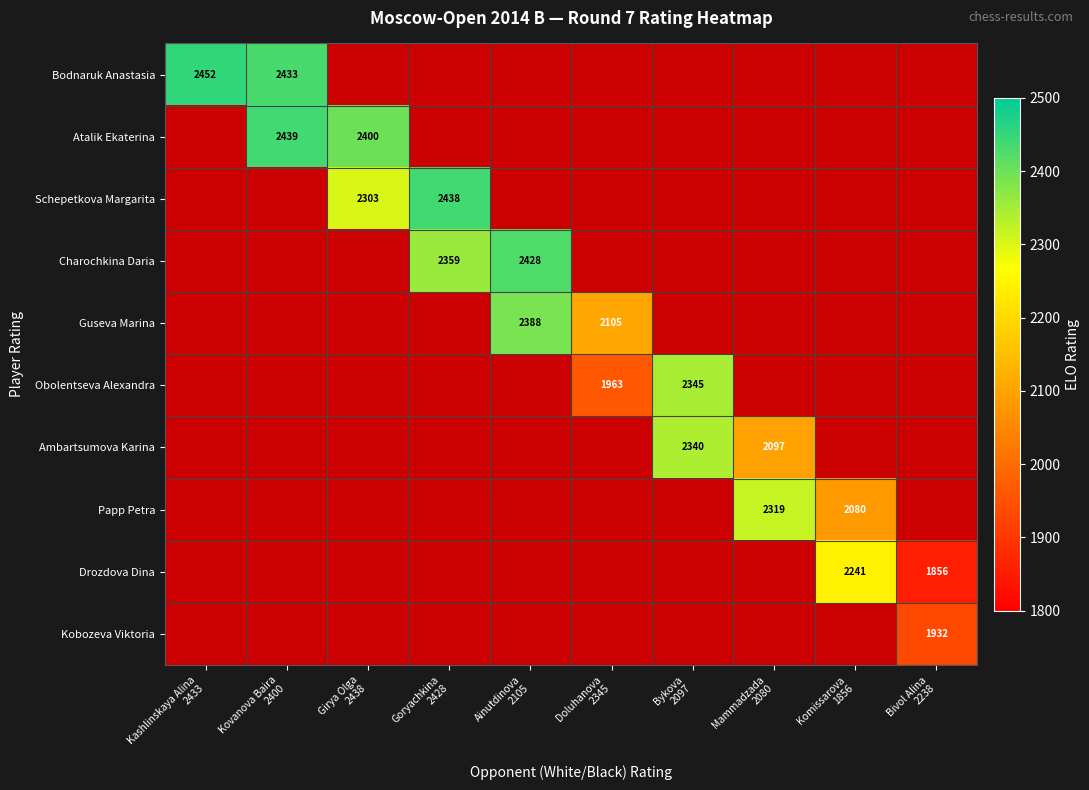

Is the value of Kobozeva Viktoria at Komissarova 1856 greater than the value of Charochkina Daria at Bivol Alina 2238?

No